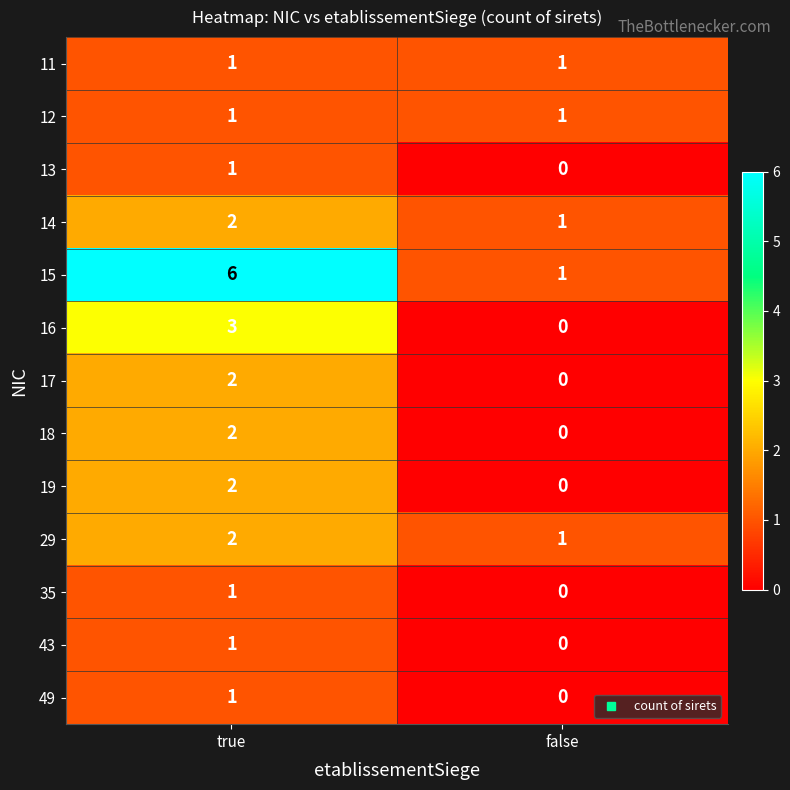

Where is 43 nearest to the value 0?

false